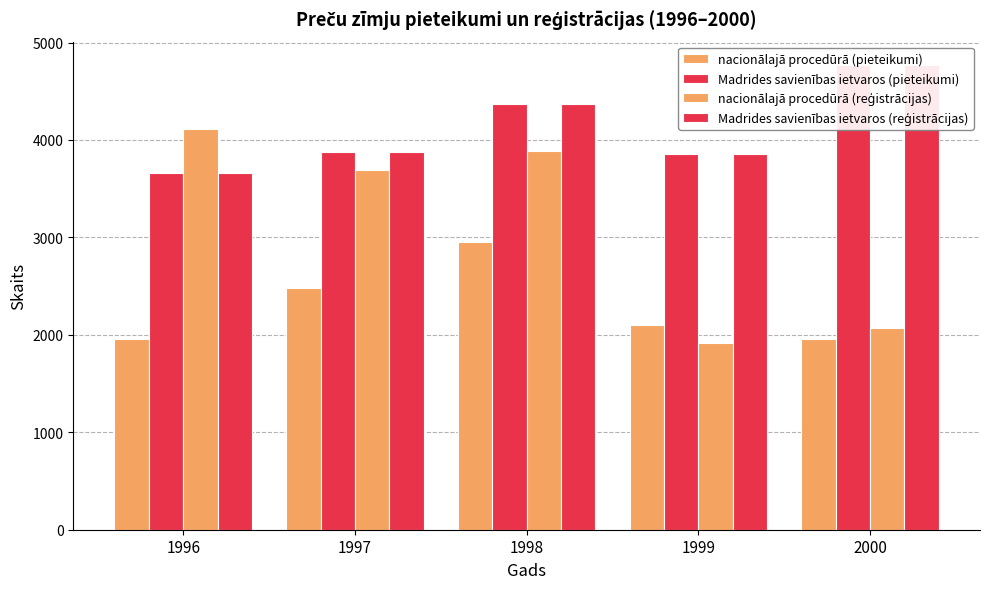

What is the difference between the highest and lowest values at 1999?

1946